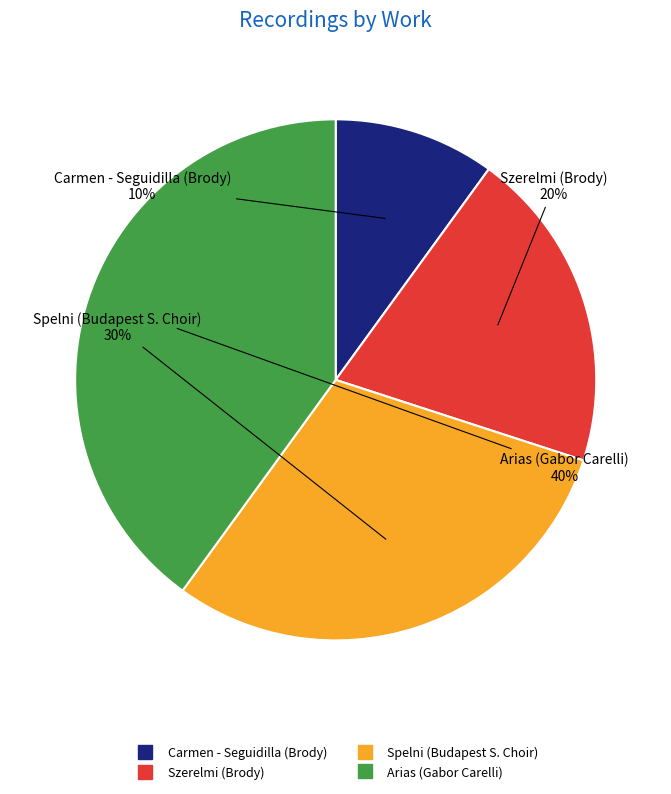

What is the smallest slice in the pie chart?

Carmen - Seguidilla (Brody)